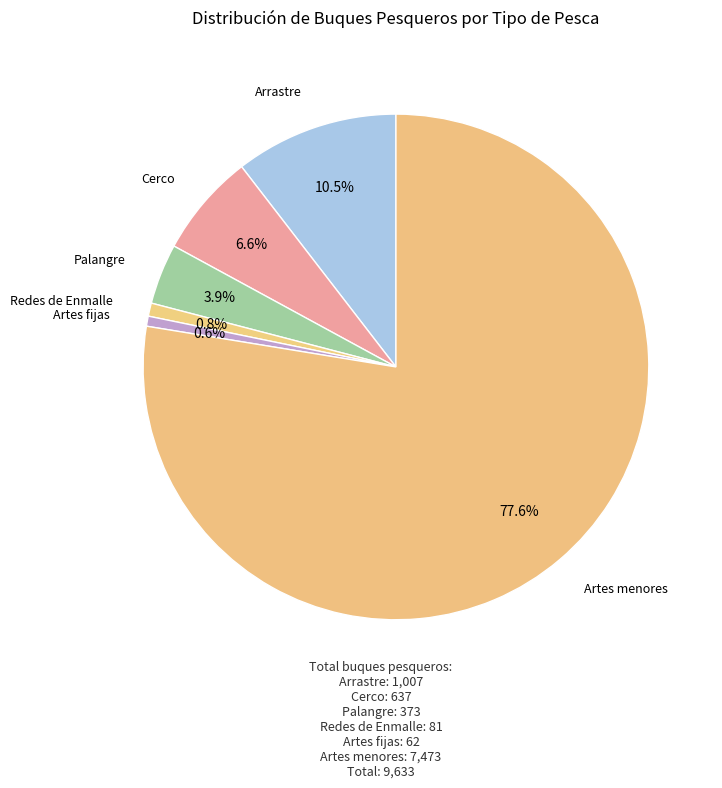

Count the number of slices in the pie.

6